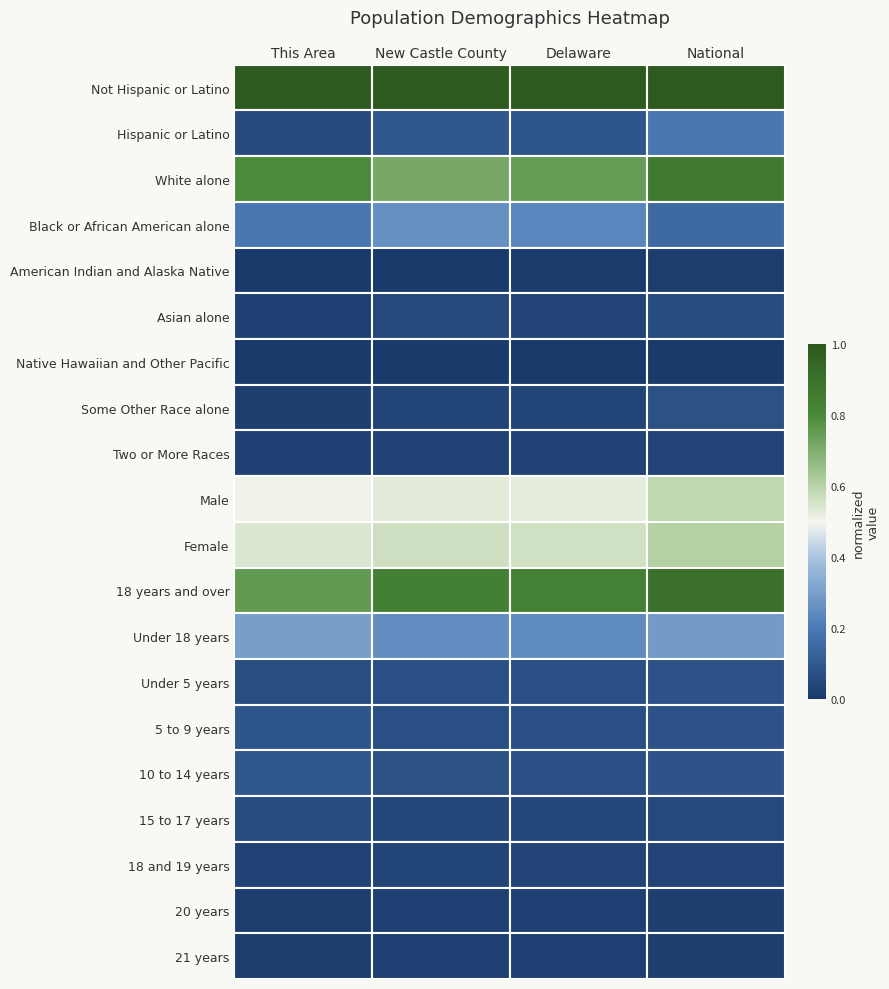

What is the spread (max minus min) of values at New Castle County?

1.0